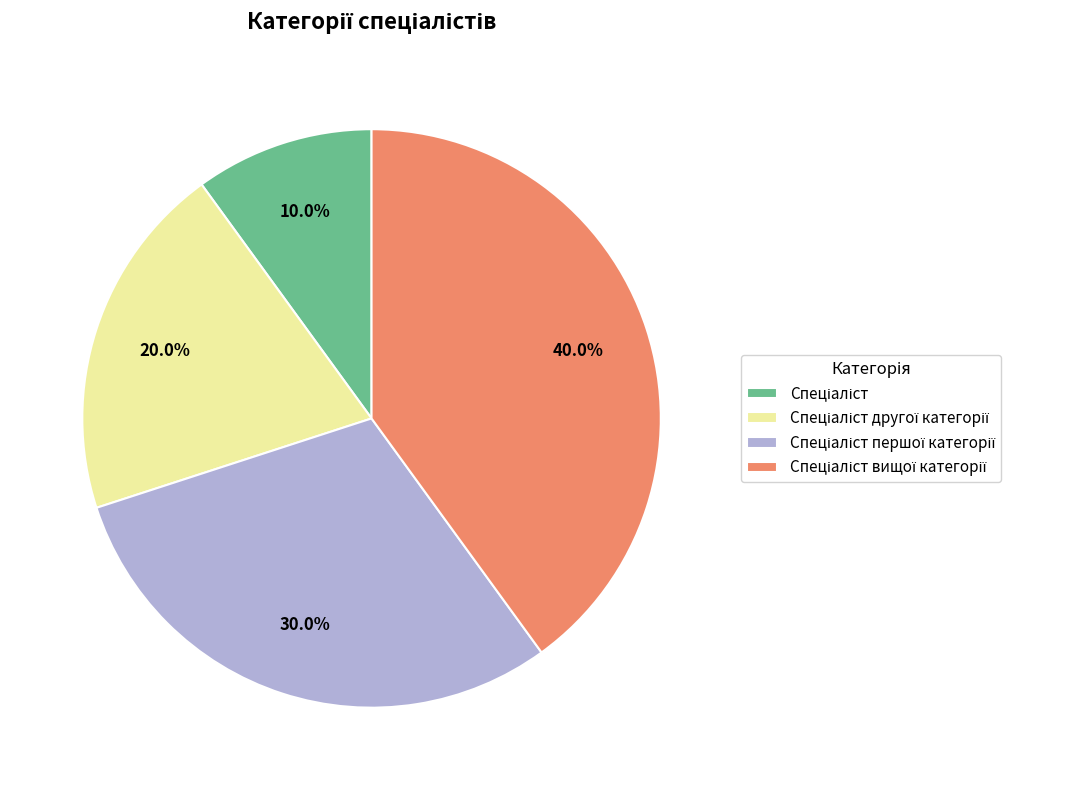

To the nearest percent, what is the average slice percentage?

25%